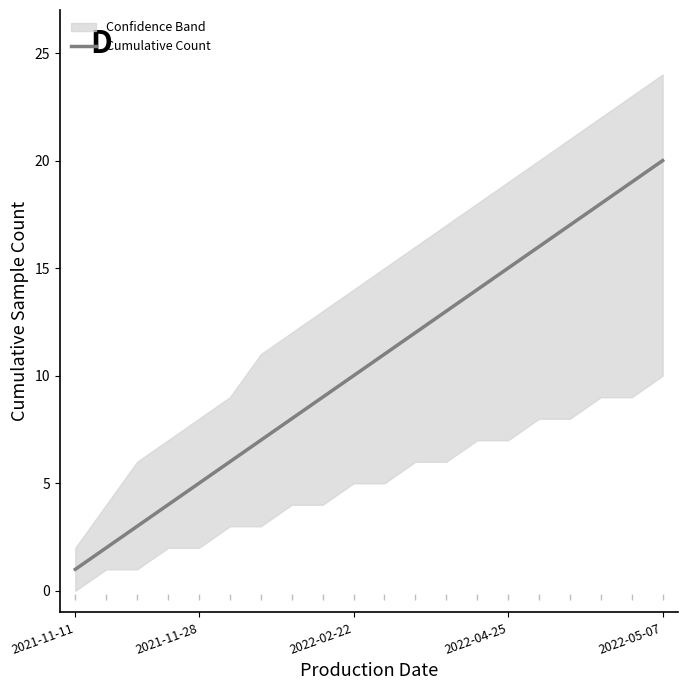

How many lines are shown in the chart?

1